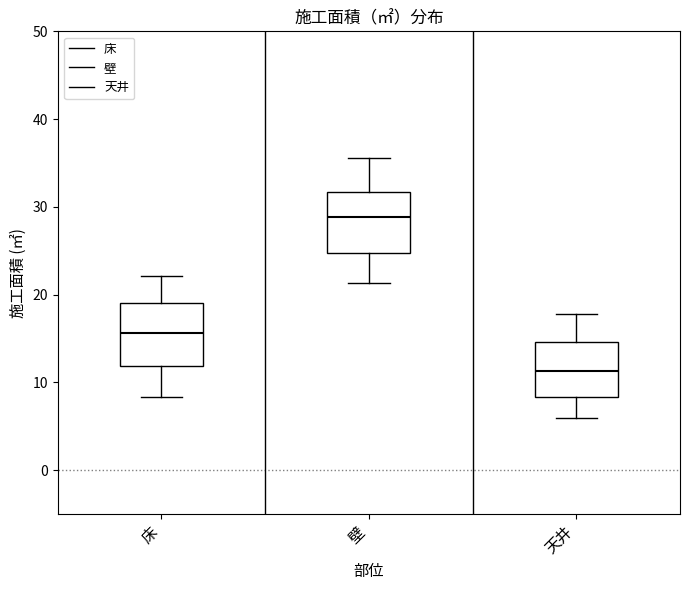

Reading left to right, transcribe this box plot: for each box, give where its median line is, the range the box spans, and where its two whiskers end, as read against the y-axis. The values are not printed on the chart, so give them approximately, as read against the axis.

床: median 16, box 12 to 19, whiskers 8 to 22
壁: median 29, box 25 to 32, whiskers 21 to 36
天井: median 11, box 8 to 15, whiskers 6 to 18